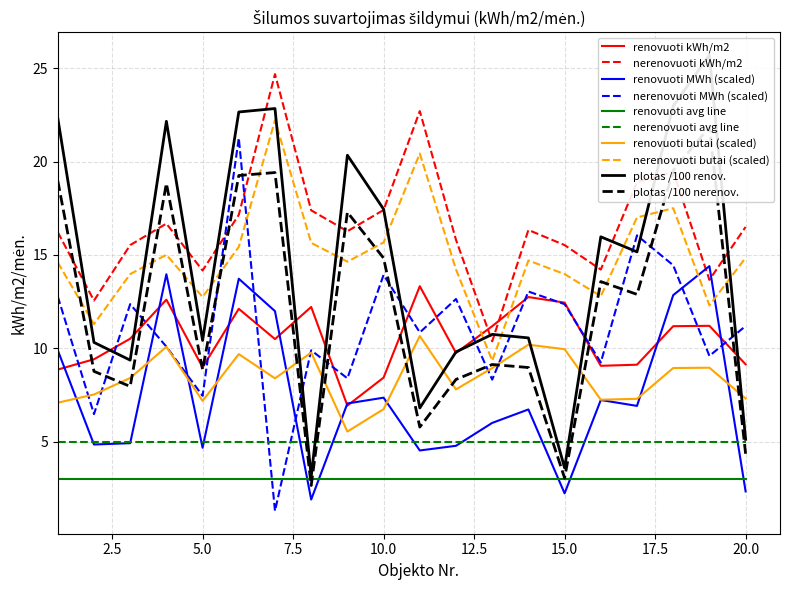

How many values in the nerenovuoti (kWh/m2/men) series exceed 16?

12